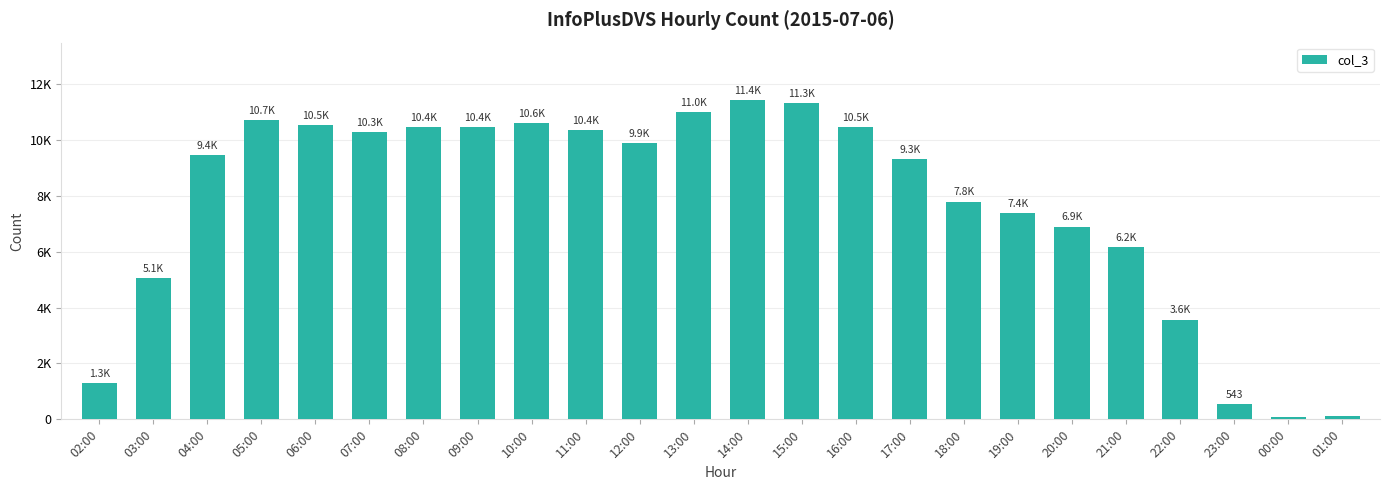

Reading right to left, extract all data points from this chart.

01:00=103	00:00=70	23:00=543	22:00=3567	21:00=6150	20:00=6895	19:00=7377	18:00=7791	17:00=9304	16:00=10451	15:00=11312	14:00=11419	13:00=10975	12:00=9884	11:00=10356	10:00=10588	09:00=10439	08:00=10445	07:00=10266	06:00=10522	05:00=10706	04:00=9447	03:00=5062	02:00=1306